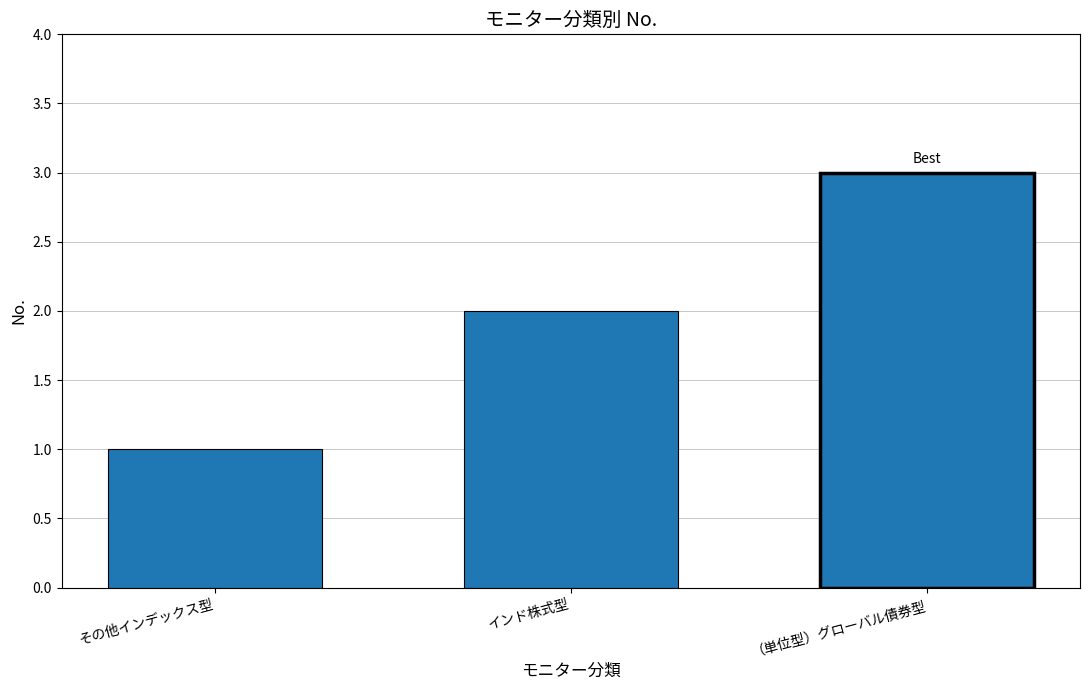

What is the label of the 2nd bar from the left?

インド株式型